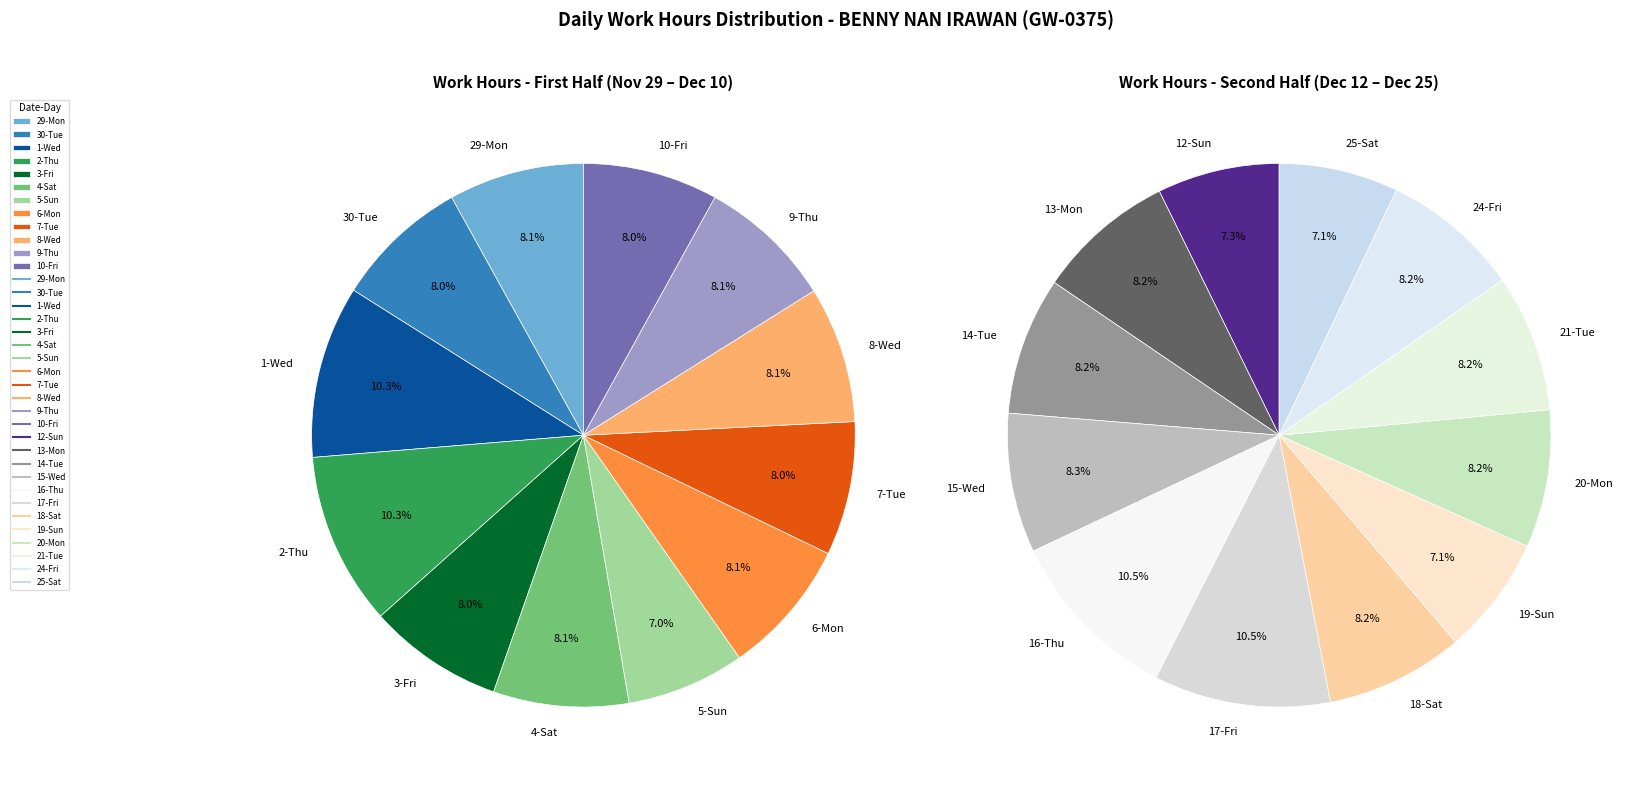

What is the change in value from 13-Mon to 15-Wed?

+0.1